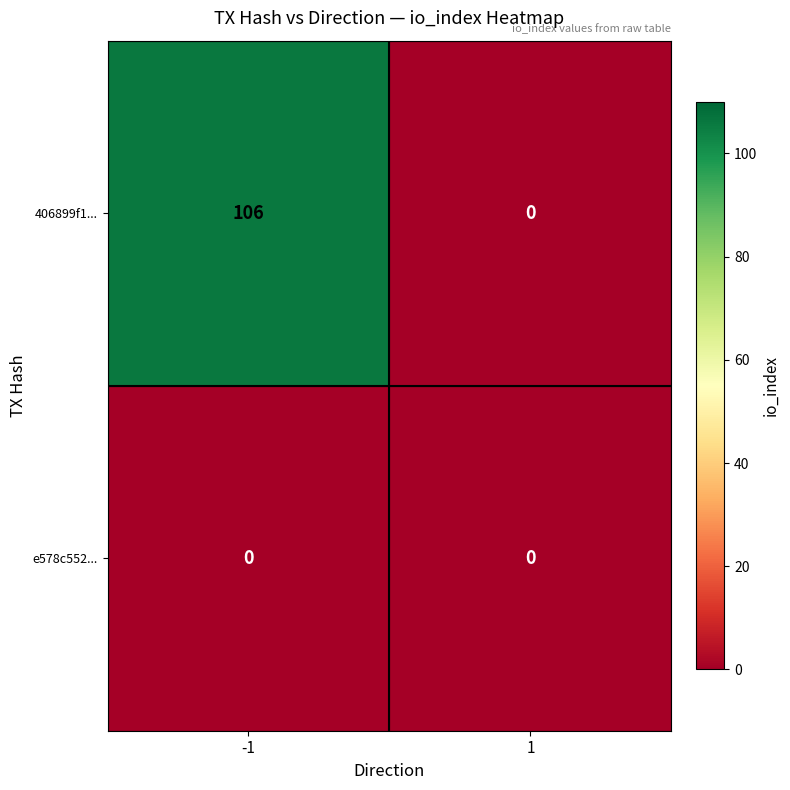

Which series has the largest range (max minus min)?

406899f1...